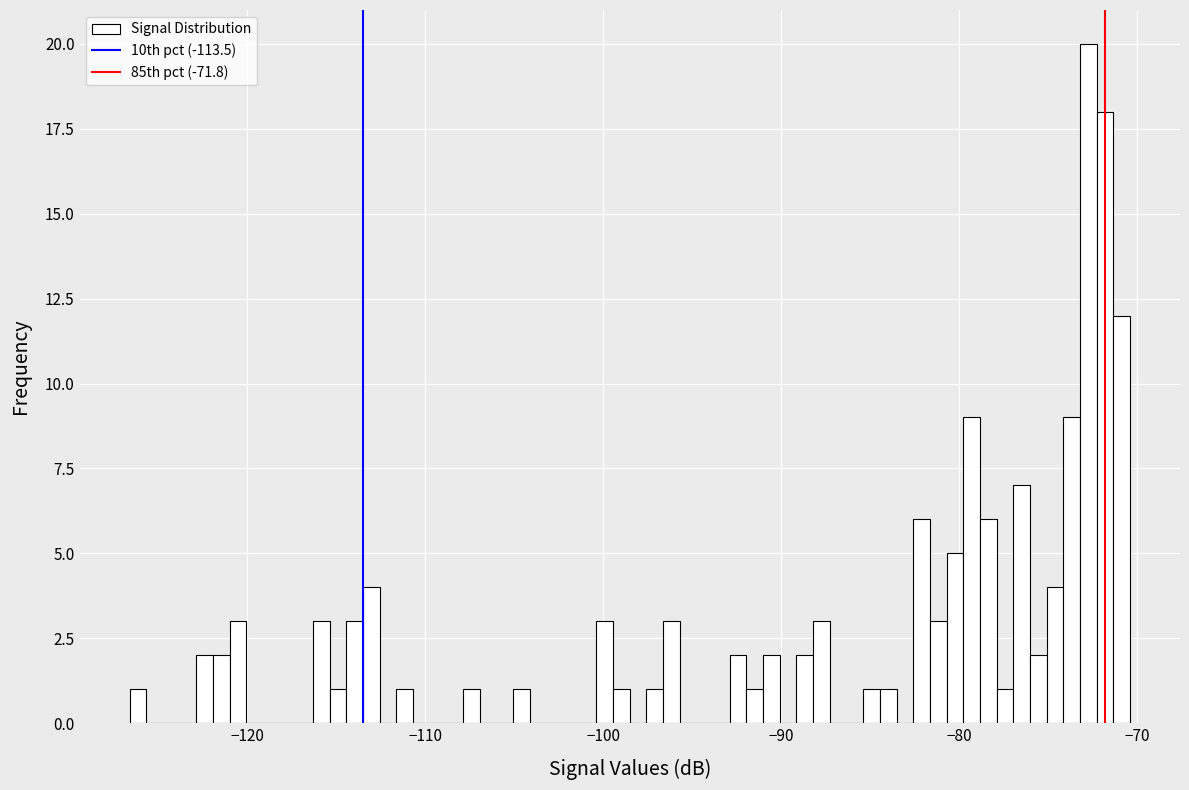

Read against the x-axis, roughly where is the centre of the tallest bar?

-73